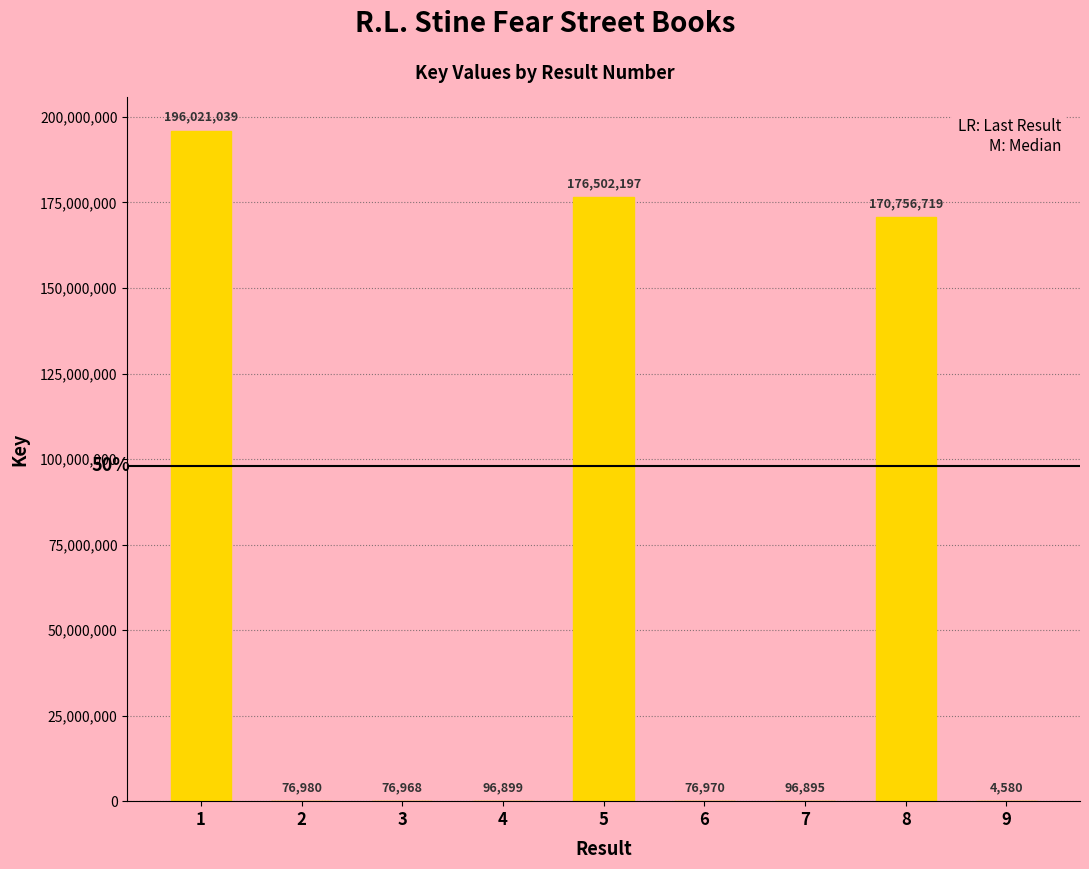

Reading left to right, what are all the values shown in this chart?

196021039	76980	76968	96899	176502197	76970	96895	170756719	4580